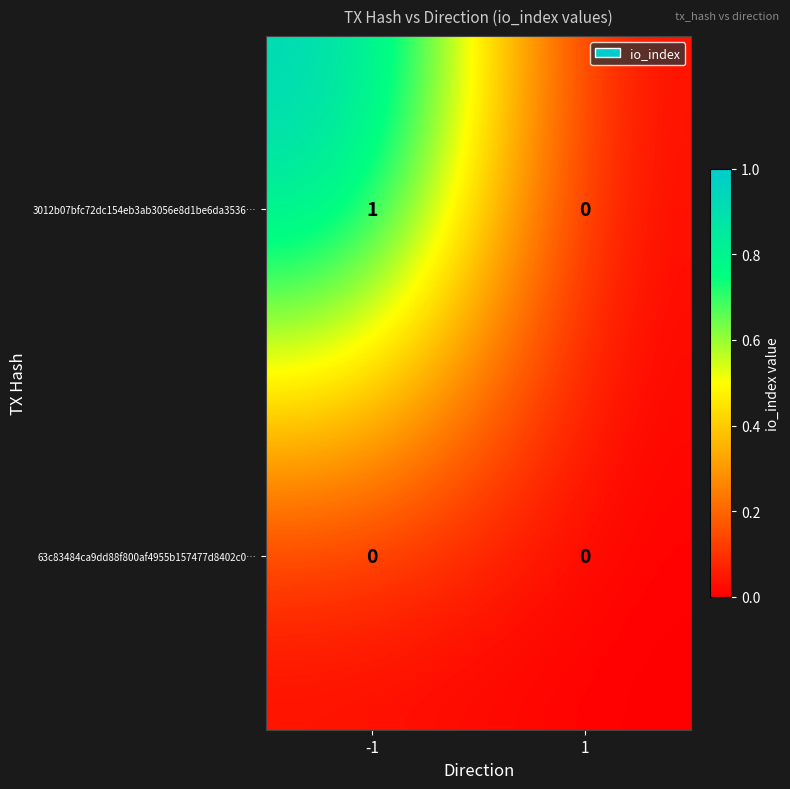

Is the value of 63c83484ca9dd88f800af4955b157477d8402c0… at -1 greater than the value of 3012b07bfc72dc154eb3ab3056e8d1be6da3536… at -1?

No